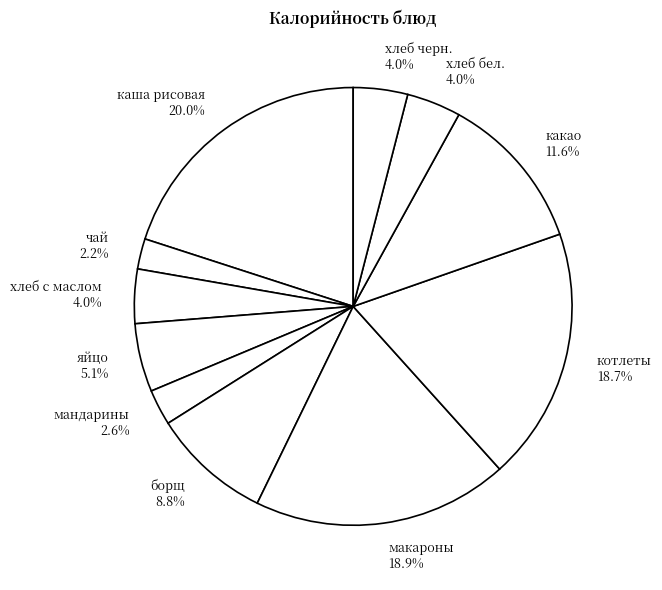

Is it true that хлеб черн. is 4% of the pie?

True